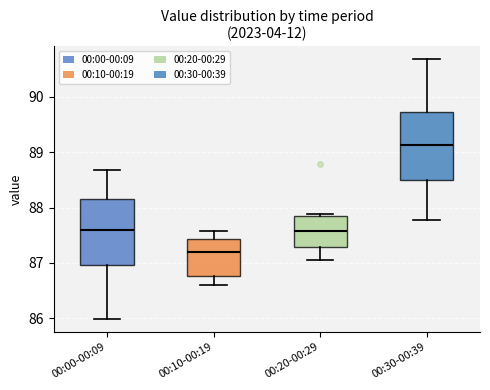

Reading left to right, read every box against the y-axis: the position of its median line, the range the box covers, and the ends of its whiskers. The values are not printed on the chart, so give them approximately, as read against the axis.

00:00-00:09: median 87.6, box 87.0 to 88.2, whiskers 86.0 to 88.7
00:10-00:19: median 87.2, box 86.8 to 87.4, whiskers 86.6 to 87.6
00:20-00:29: median 87.6, box 87.3 to 87.9, whiskers 87.1 to 87.9
00:30-00:39: median 89.1, box 88.5 to 89.7, whiskers 87.8 to 90.7